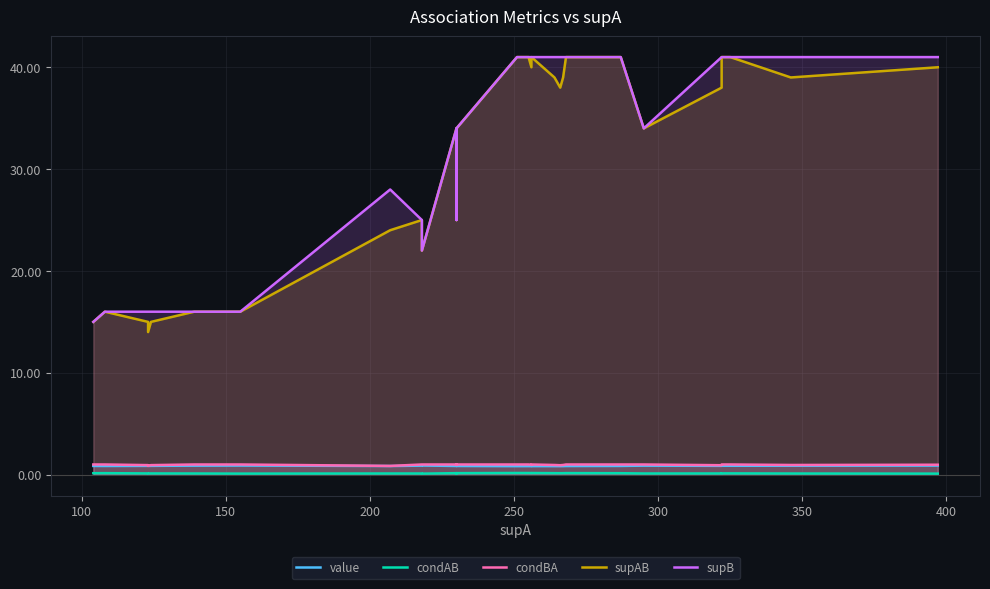

True or false: condBA and condAB cross at least once.

False